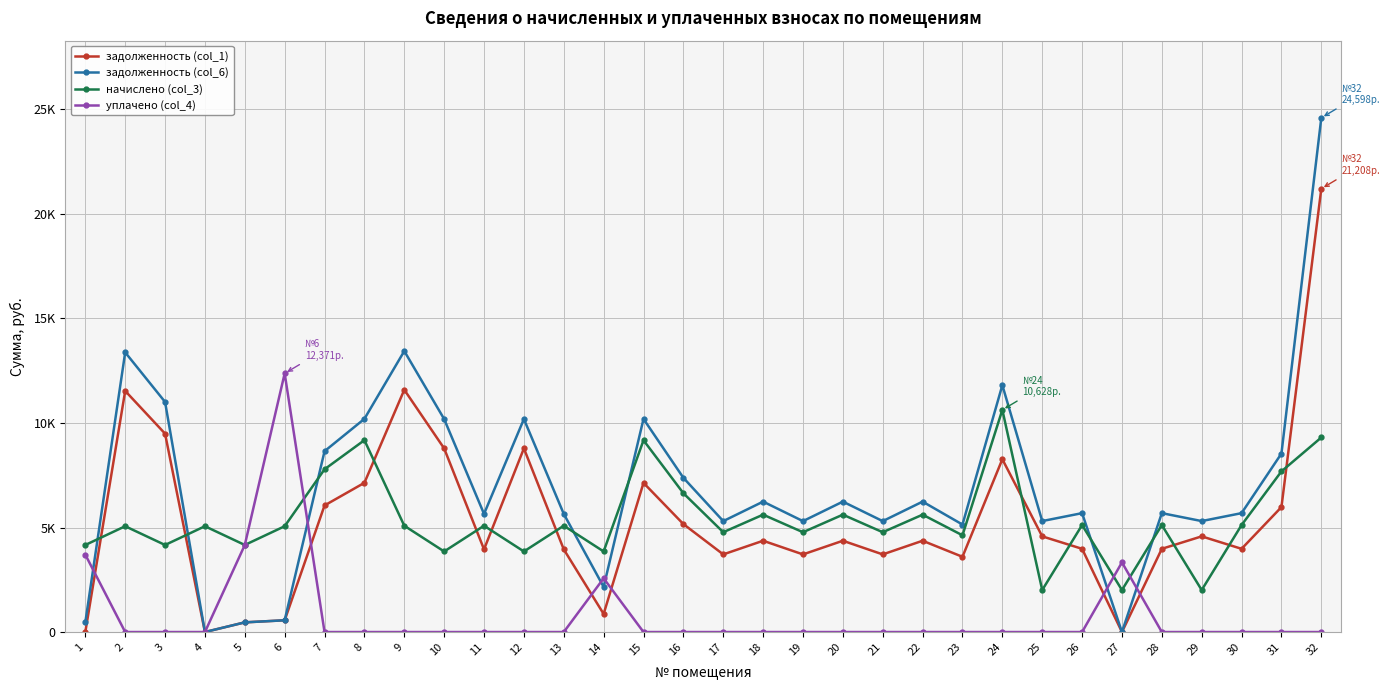

True or false: начислено (col_3) and уплачено (col_4) intersect in this chart.

True